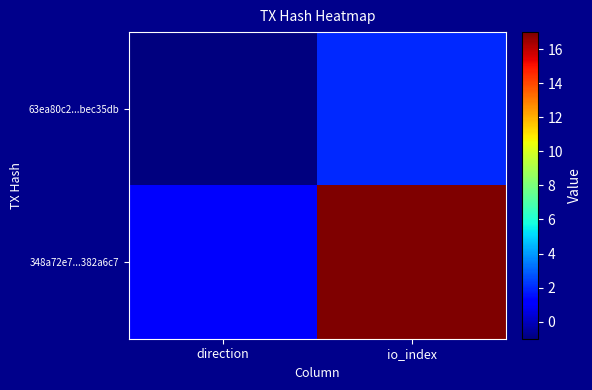

Which category has the lowest value across all series?

direction